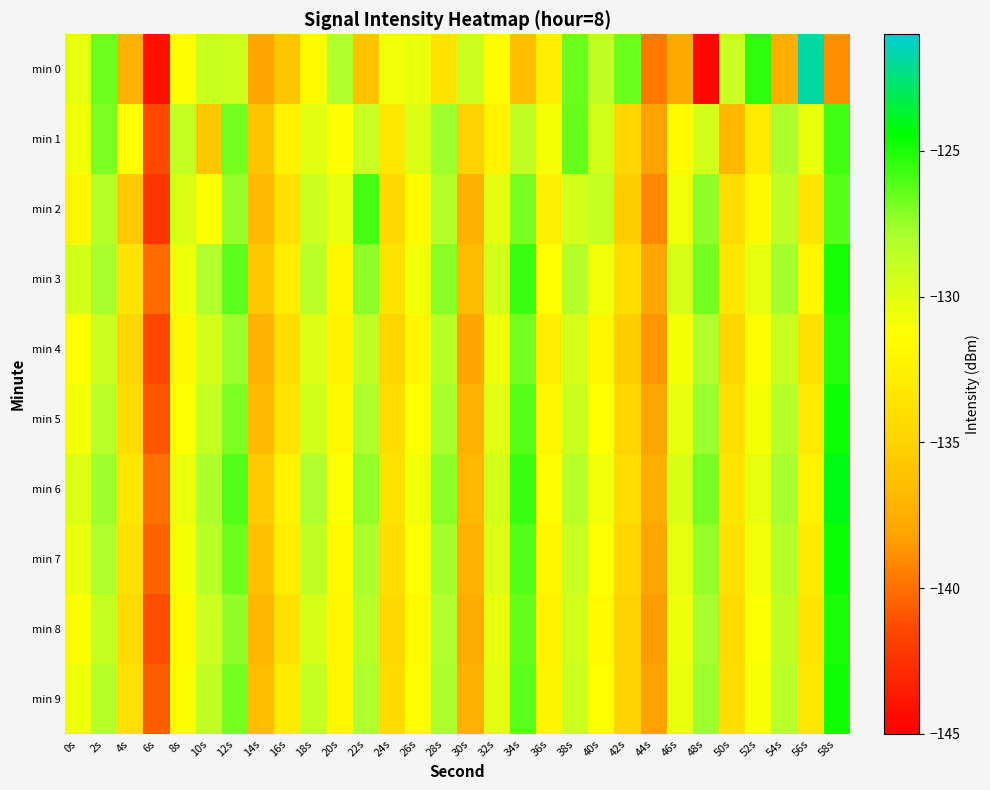

At 22s, list the series in order from largest to smallest.

min 2, min 3, min 6, min 7, min 5, min 9, min 8, min 4, min 1, min 0